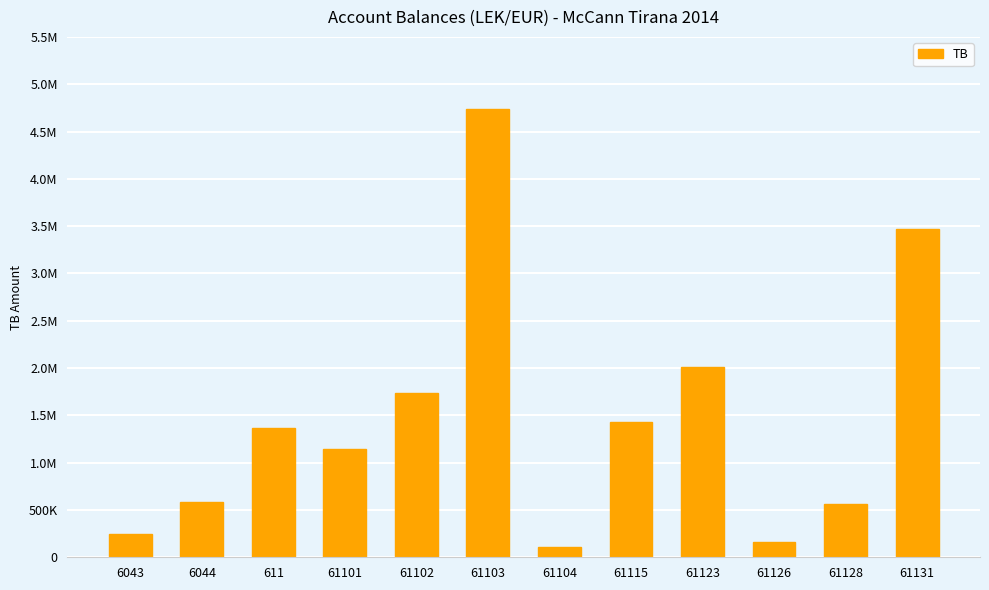

What is the maximum value shown in the chart?

4735066.9